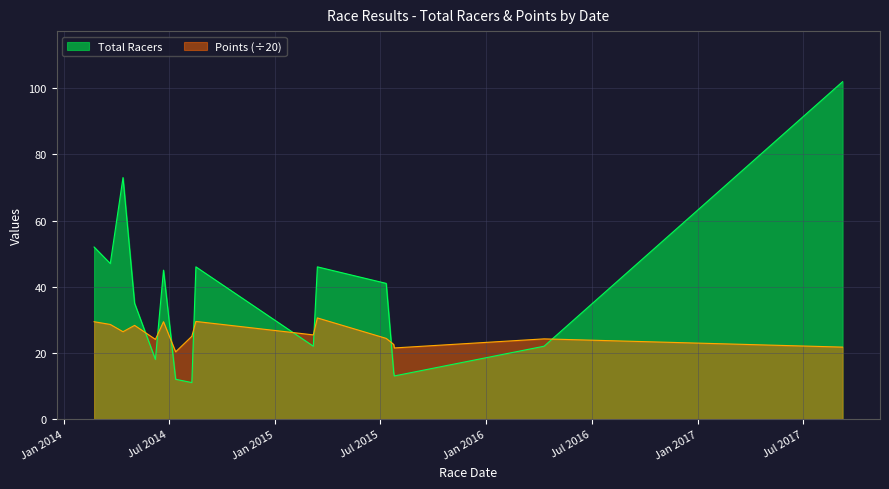

List the series in order of their overall mean, highest first.

Total Racers, Points (÷20)